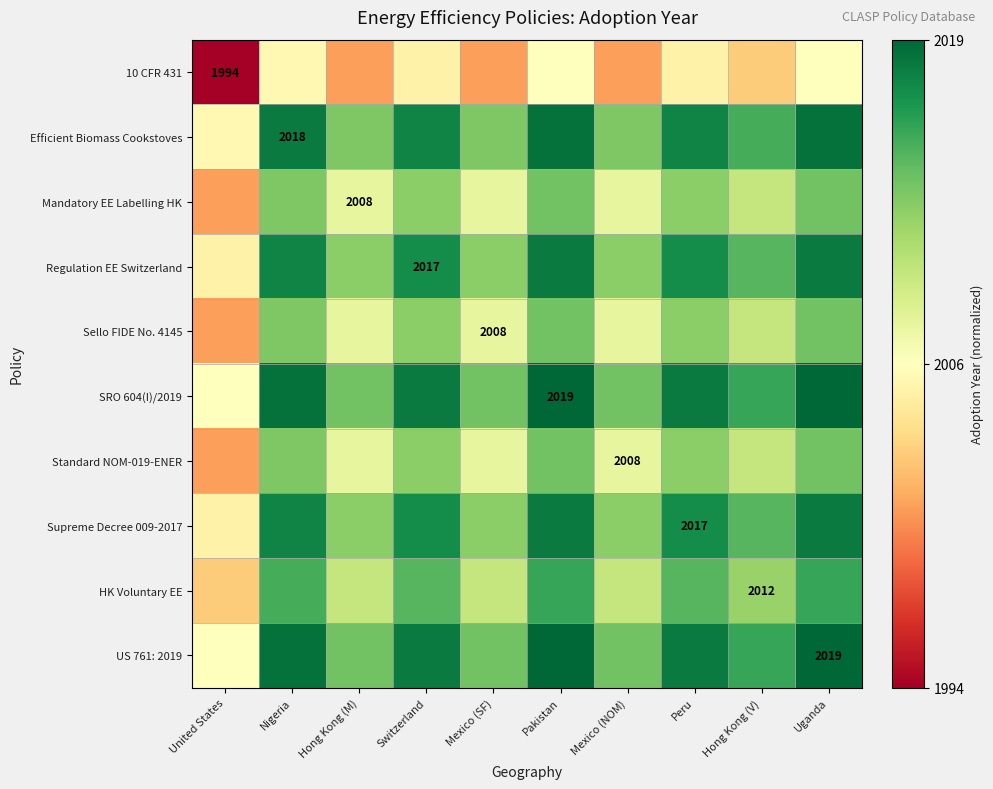

At which category does the chart reach its peak across all series?

Pakistan